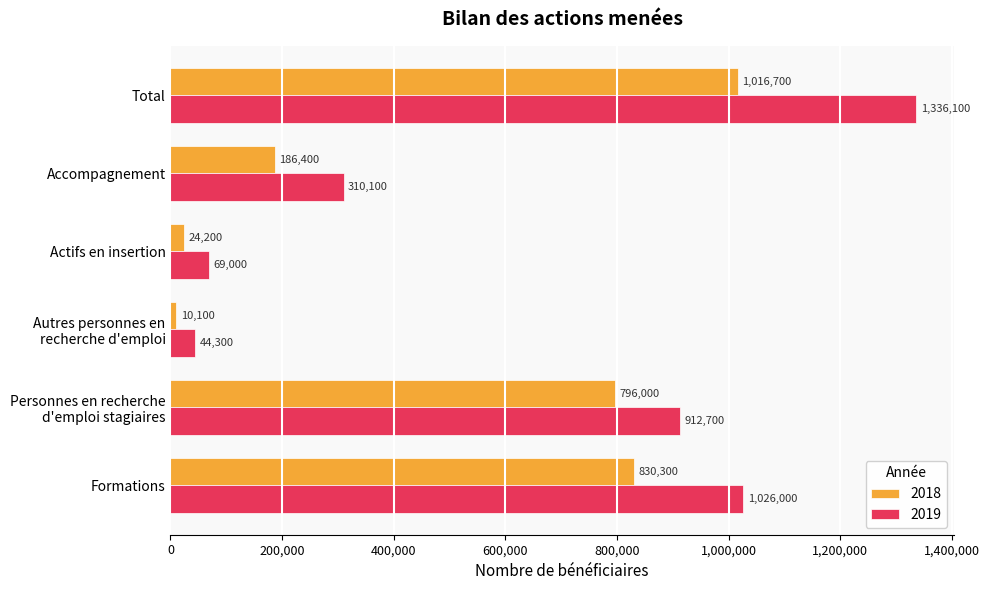

What is the sum of all 2019 values?

3698200